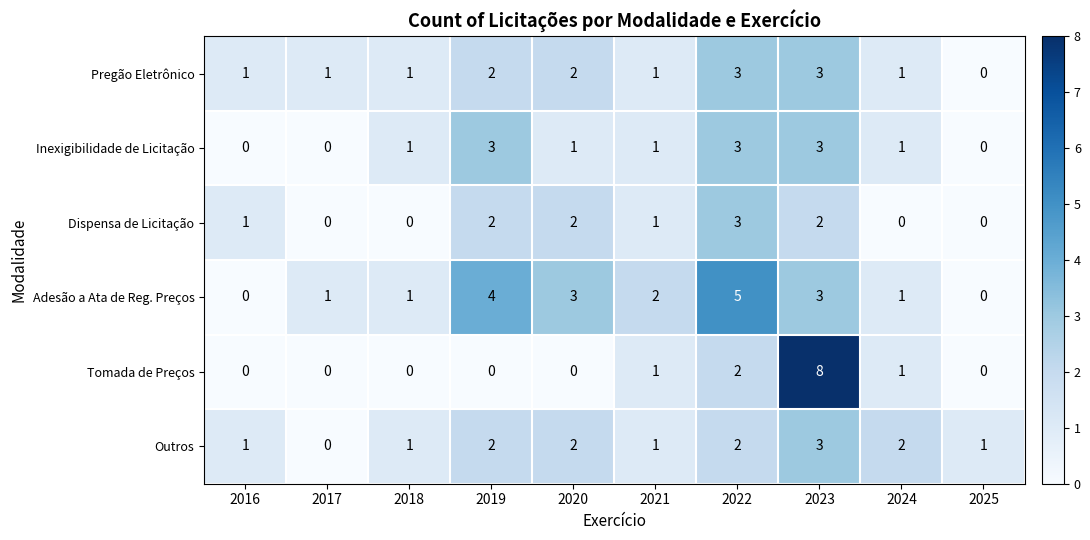

Which series has the widest spread of values?

Tomada de Preços